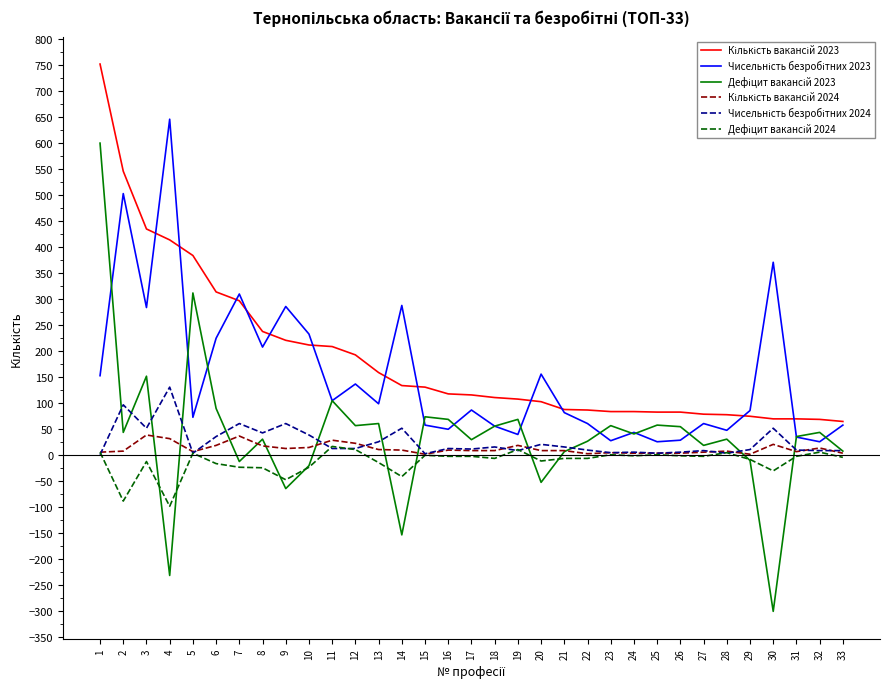

What is the greatest value displayed?

751